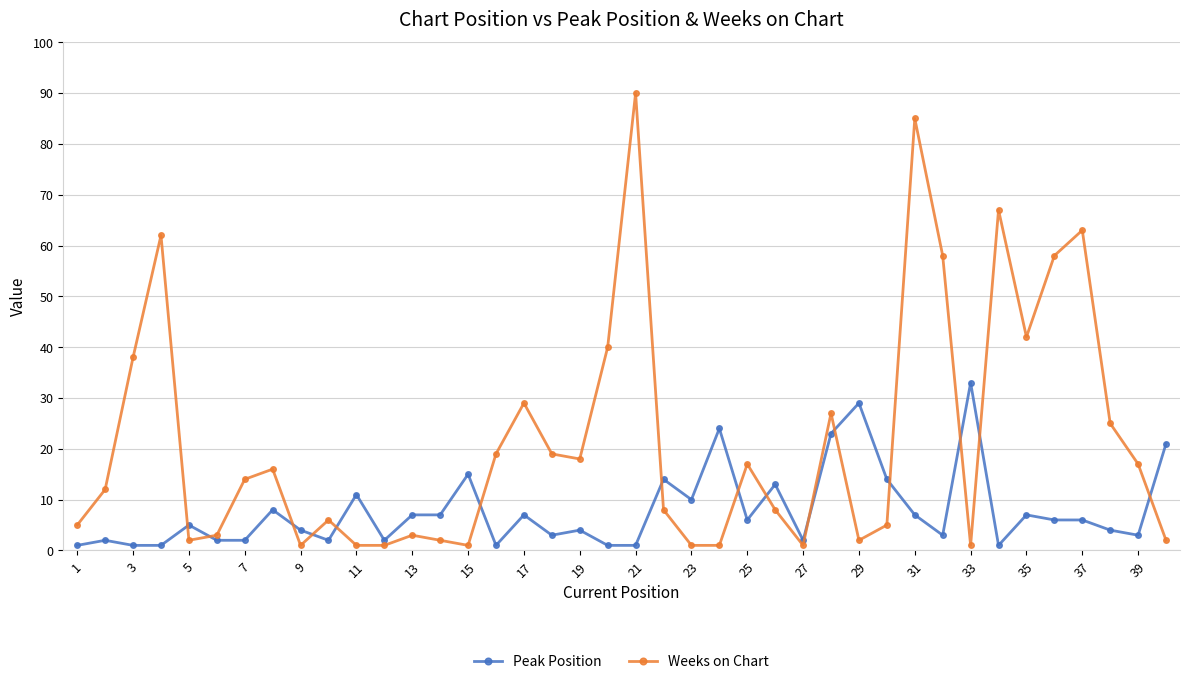

After their last crossing, which series has the higher values: Weeks on Chart or Peak Position?

Peak Position